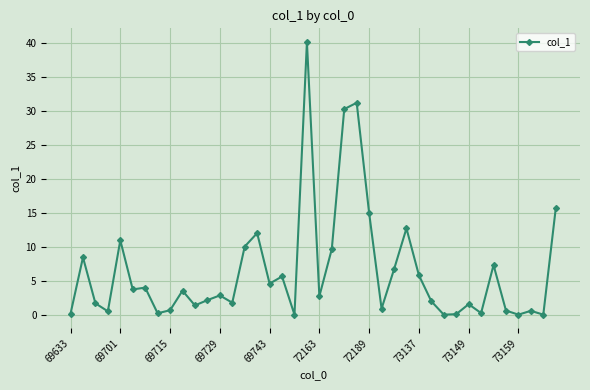

True or false: the data has more than 0 interior local peaks.

True